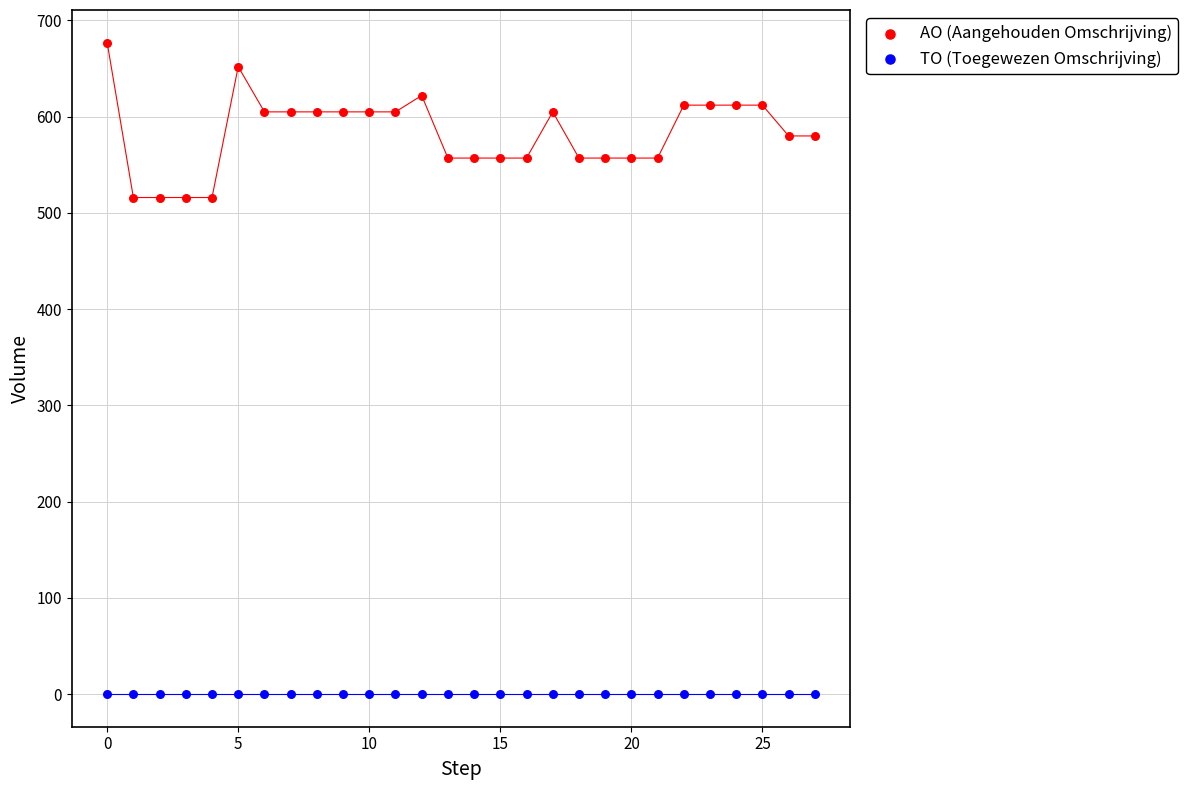

Which series contains the lowest Y value?

TO (Toegewezen Omschrijving)